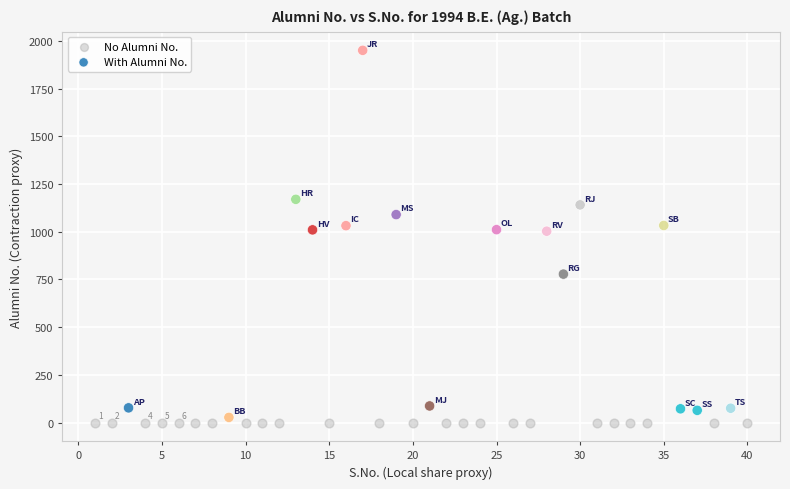

Which series contains the highest Y value?

With Alumni No.